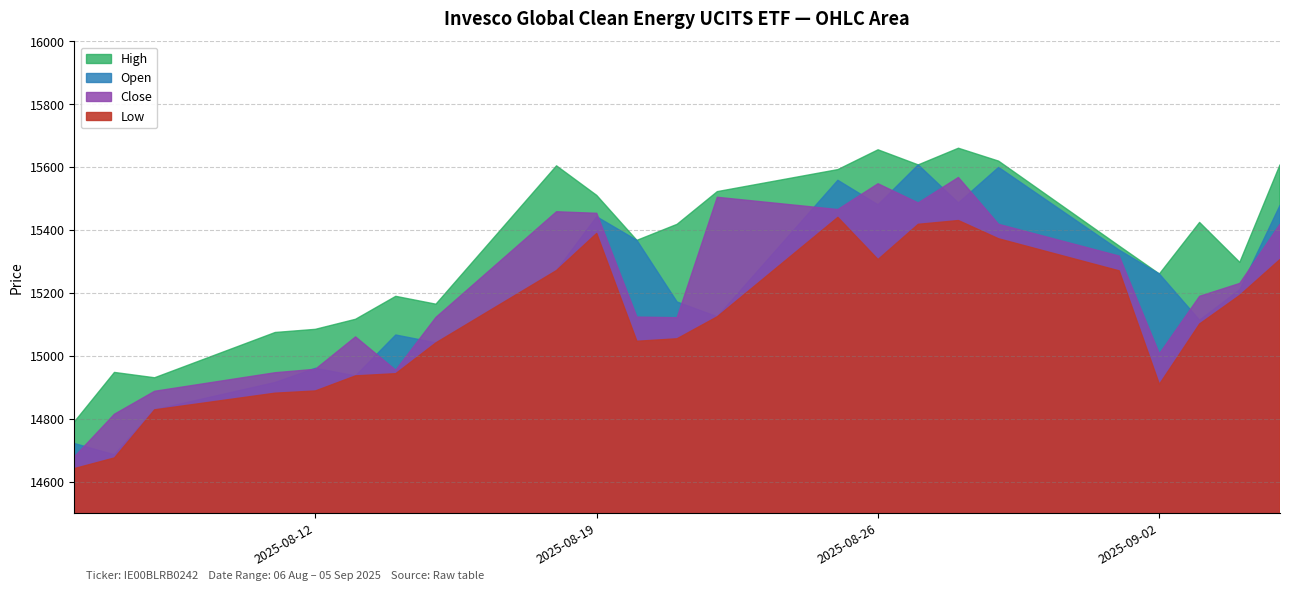

Which series changed the most between 20.08.2025 and 25.08.2025?

Low